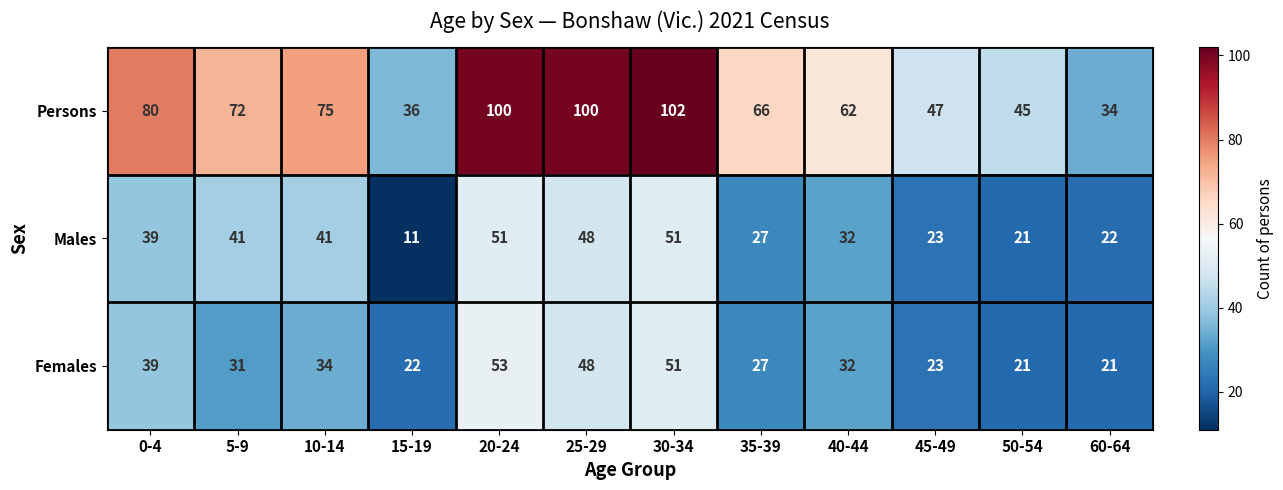

Between 20-24 and 50-54, which series saw the biggest shift?

Persons